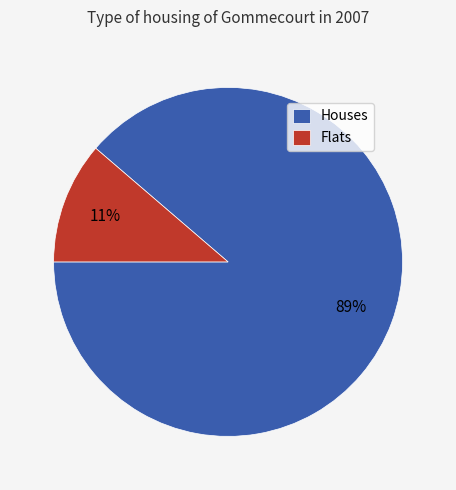

To the nearest percent, what is the combined percentage of Flats and Houses?

100%